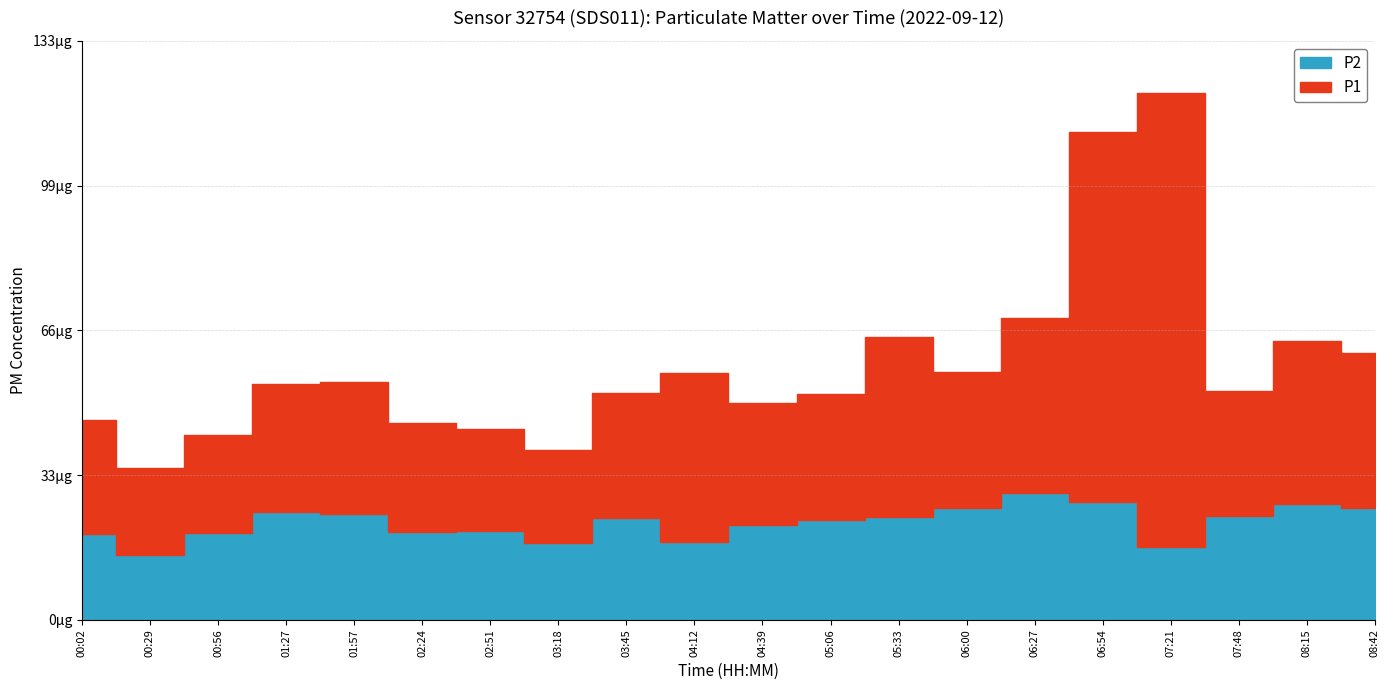

The P1 series shows 28.6 at 03:45. True or false?

True